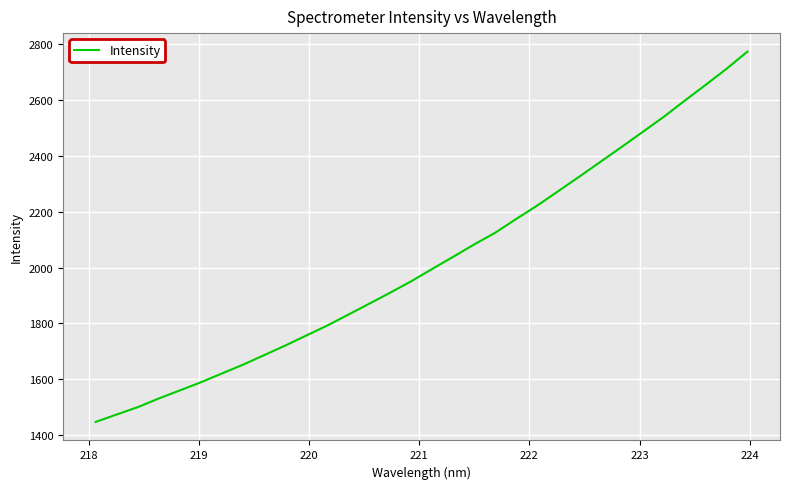

What is the greatest value displayed?

2772.9